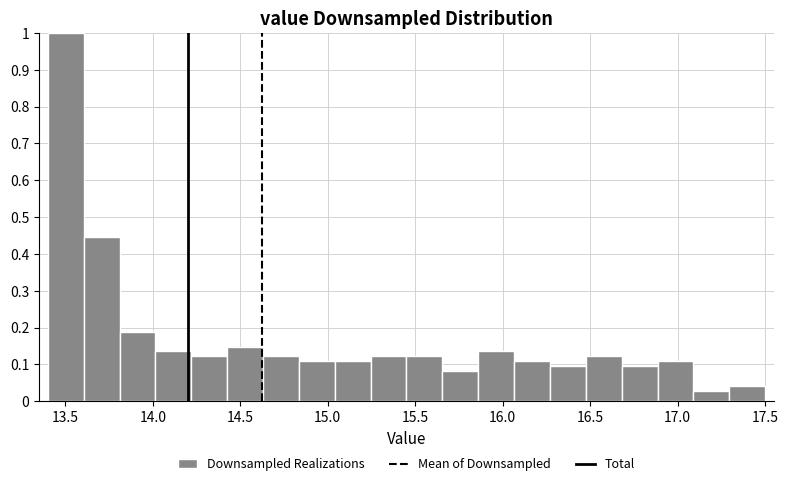

What is the height of the bar covering 16.680 to 16.885 on the x-axis? Neither the bar edges nor the heights are printed on the chart, so give them approximately, as read against the axes.

0.09